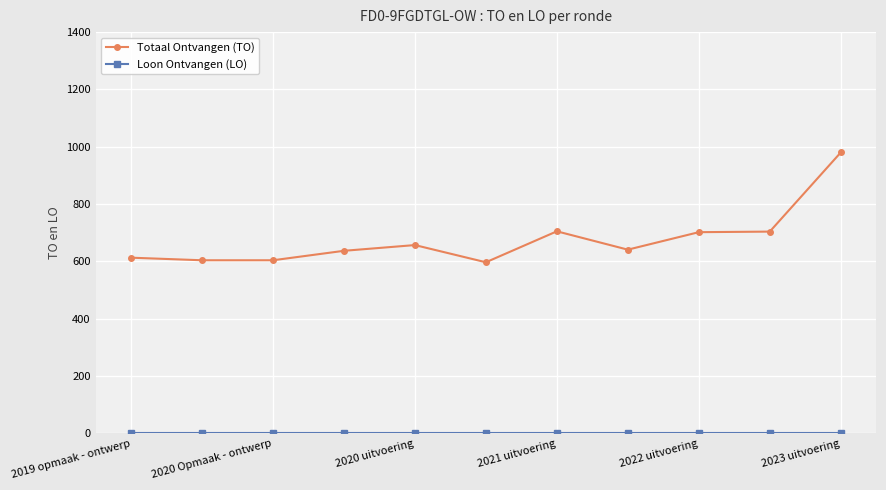

What is the maximum value shown in the chart?

980